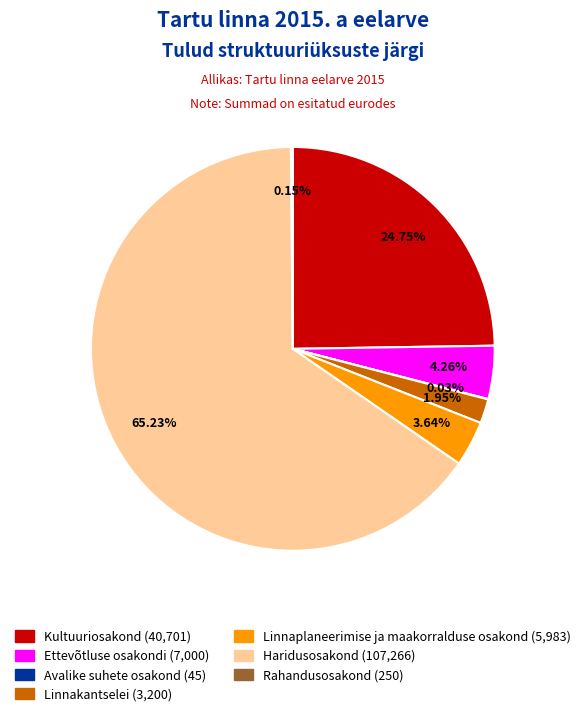

Is it true that Ettevõtluse osakondi is 4% of the pie?

True